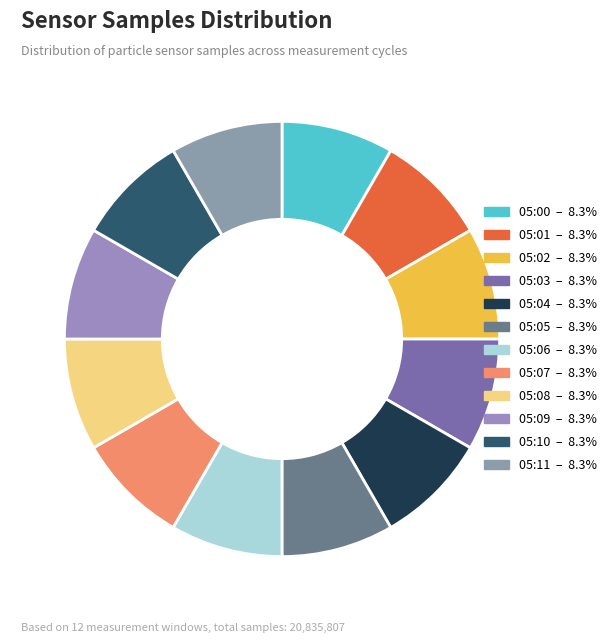

The 05:07 slice represents 2% of the pie. True or false?

False